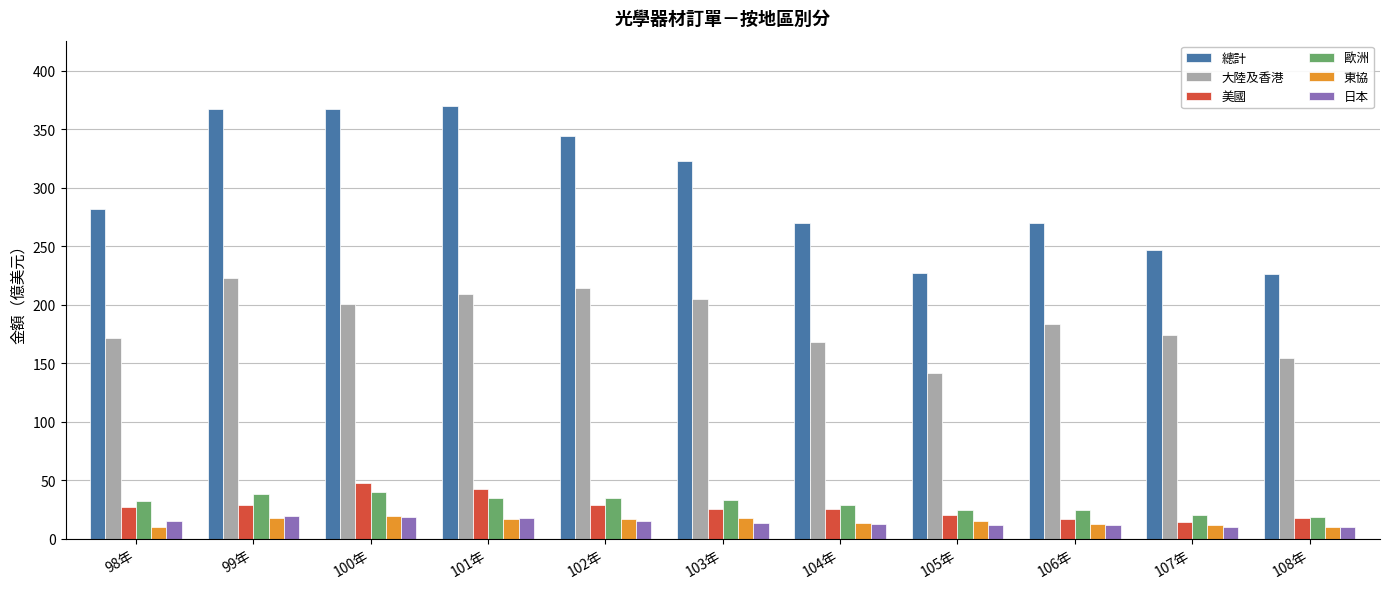

What is the difference between the second highest and second lowest values in the 東協 series?

8.1